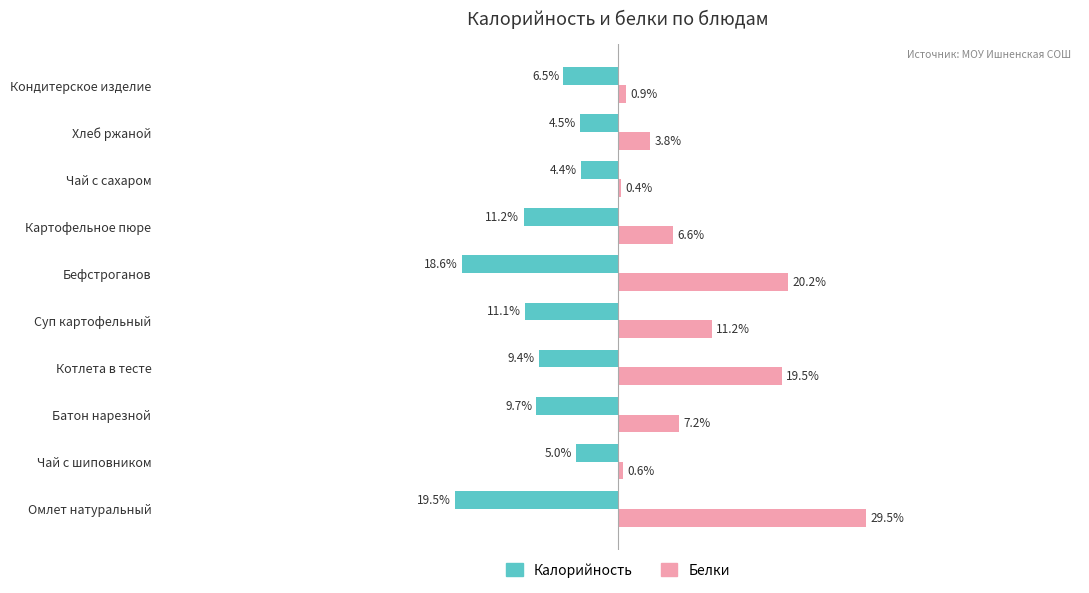

List the series in order of their peak value, highest first.

Белки, Калорийность